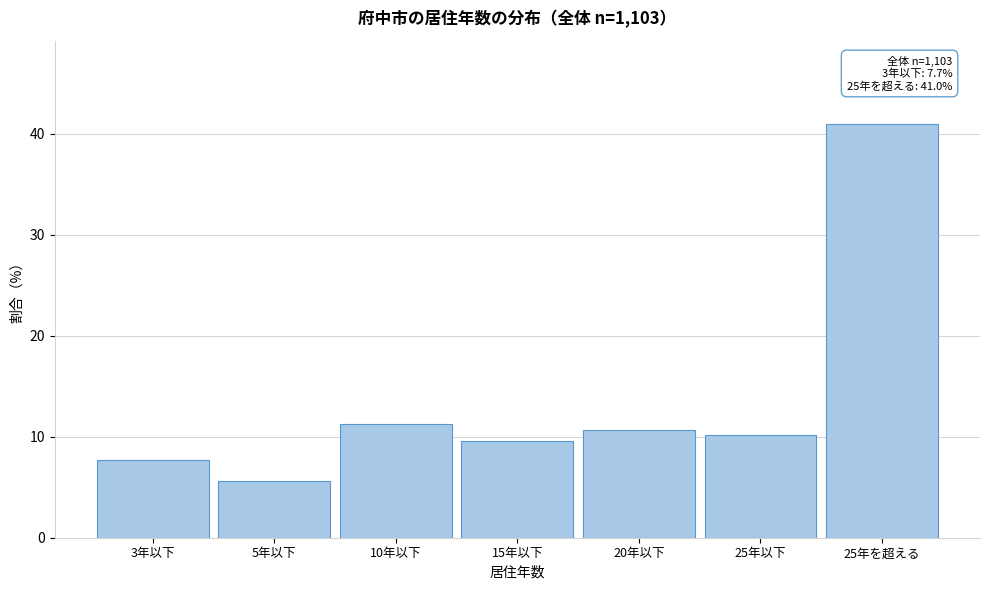

Reading left to right, extract all data points from this chart.

3年以下=7.7	5年以下=5.6	10年以下=11.3	15年以下=9.6	20年以下=10.7	25年以下=10.2	25年を超える=41.0